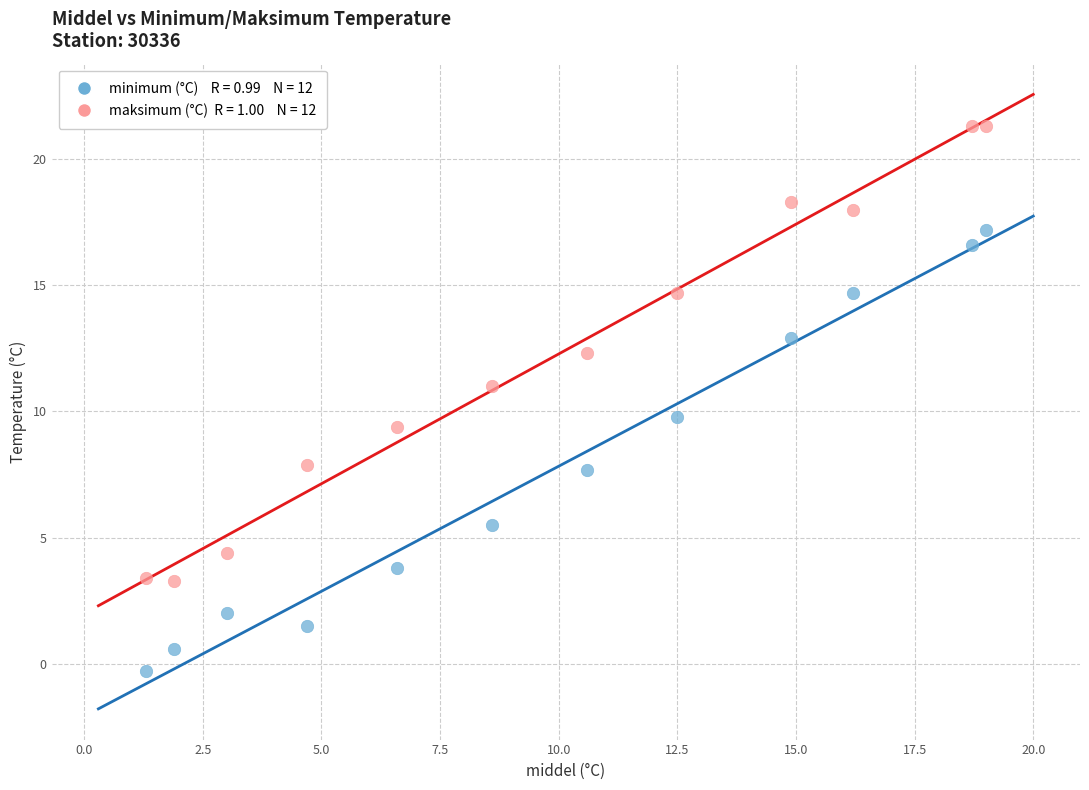

Across all data points, what is the range of X values (max minus min)?

17.7